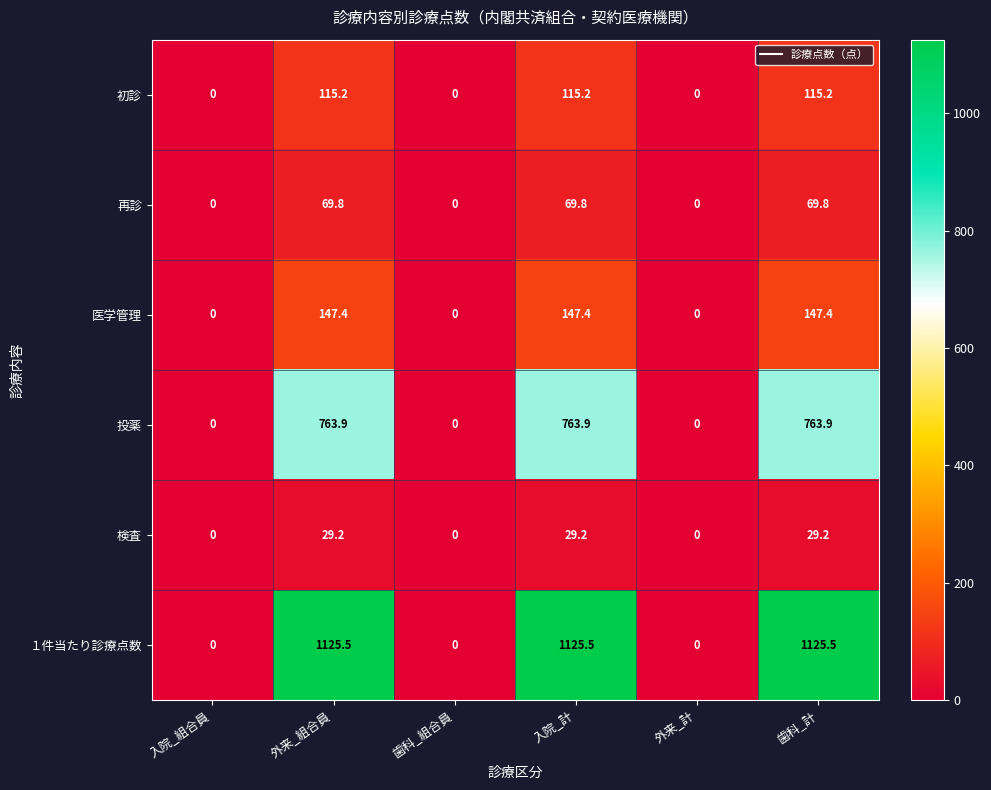

Read the 初診 value at 入院_計.

115.2